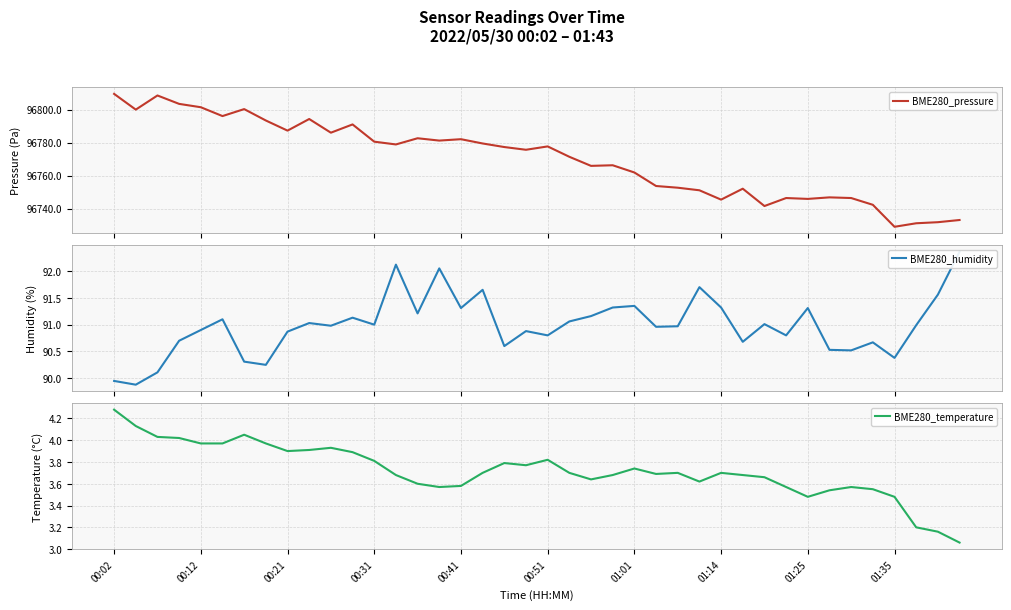

List the series in order of their peak value, highest first.

BME280_pressure, BME280_humidity, BME280_temperature